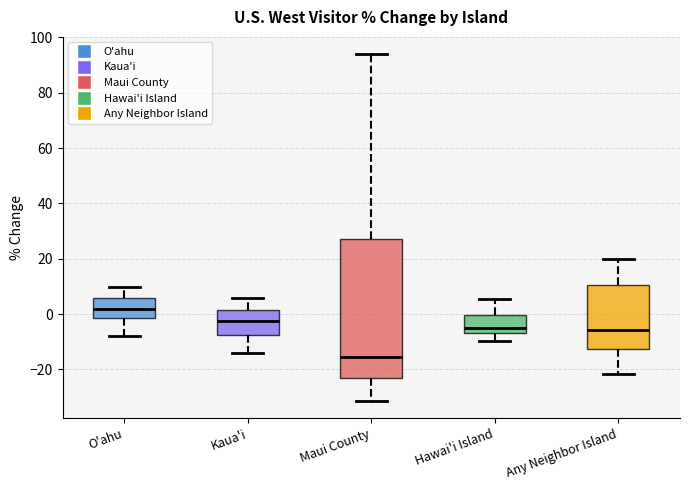

Which box has the lowest median line?

Maui County